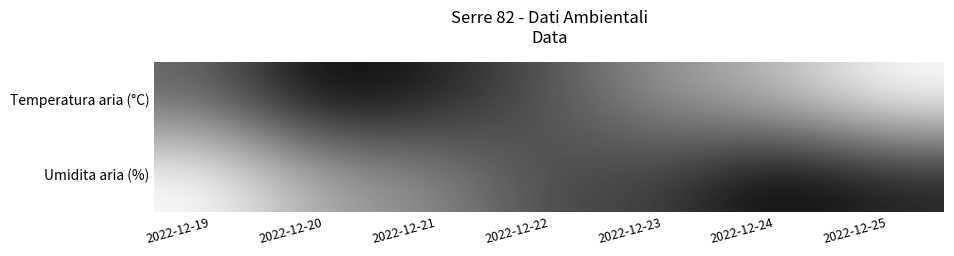

At which category does the chart reach its minimum across all series?

2022-12-20